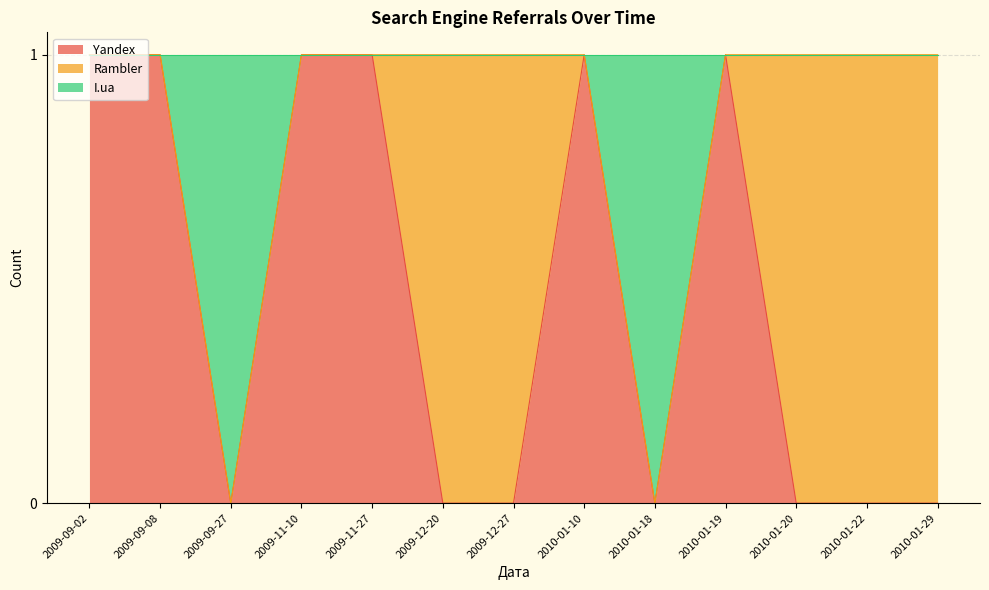

Which series has the widest spread of values?

Yandex